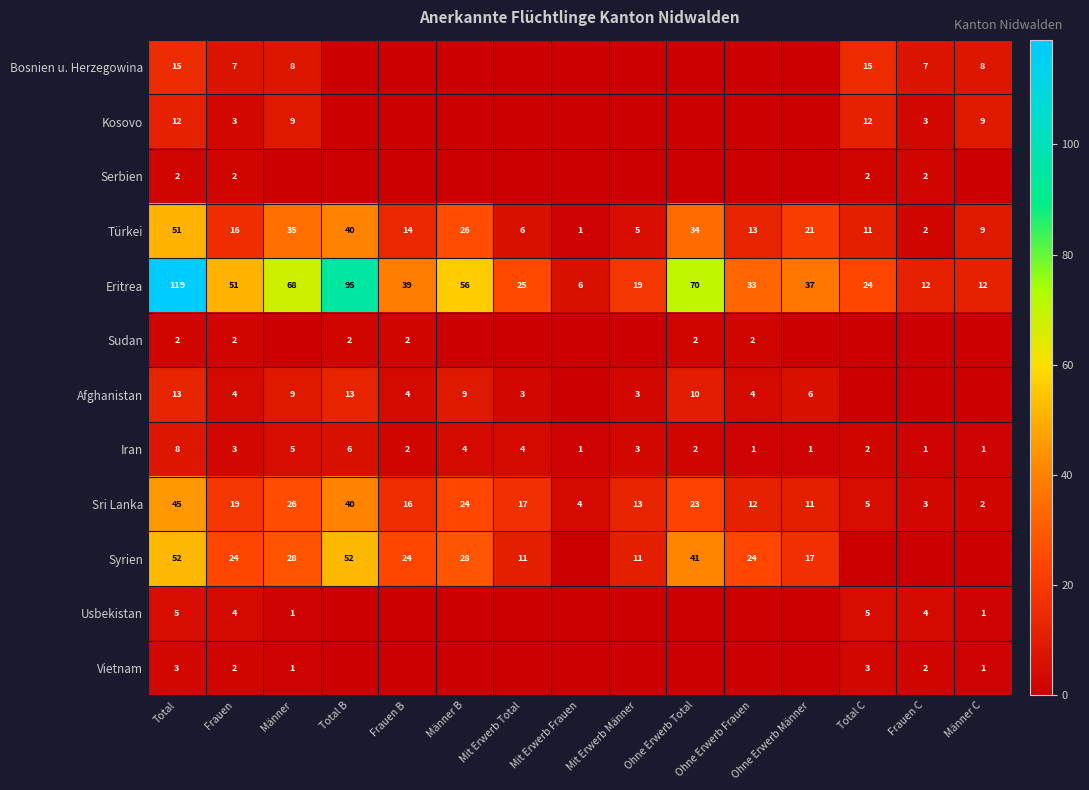

What is the approximate value of Türkei at Frauen B?

14